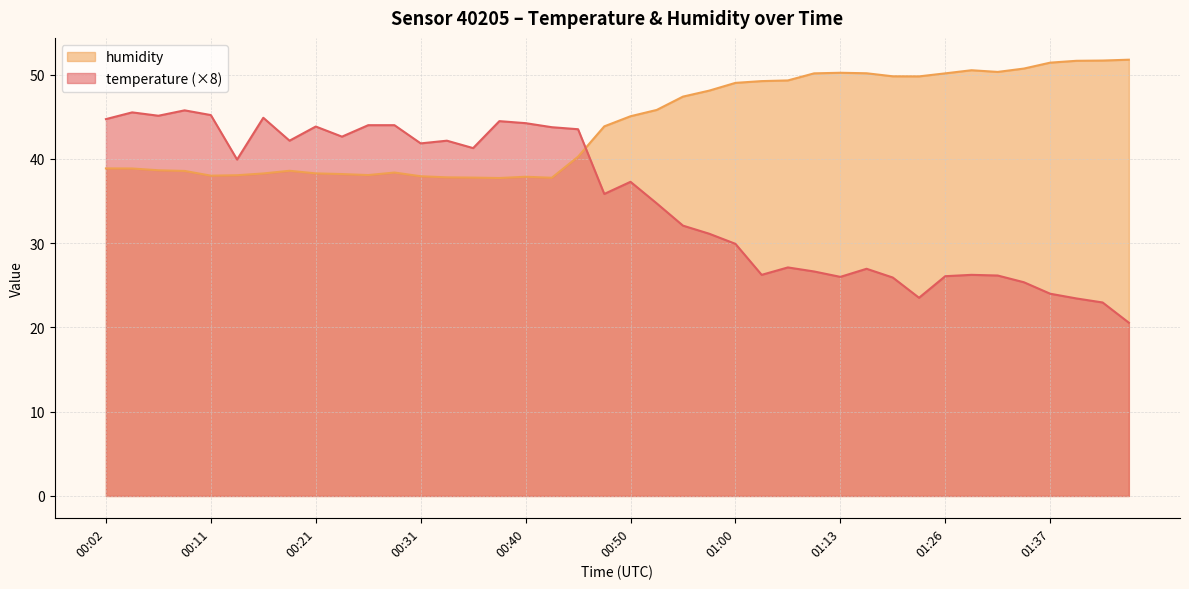

What position from the right is 00:21?

32